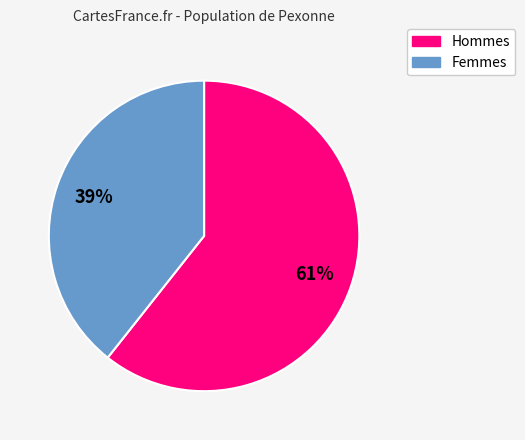

Is there any slice that represents more than half of the pie?

Yes